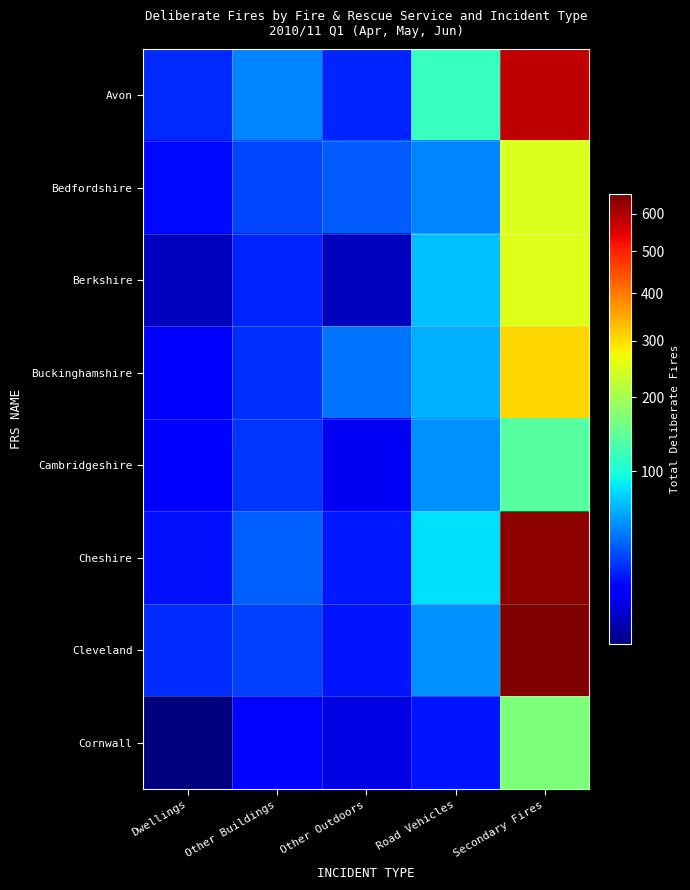

At Other Outdoors, list the series in order from largest to smallest.

Buckinghamshire, Bedfordshire, Avon, Cheshire, Cleveland, Cambridgeshire, Cornwall, Berkshire